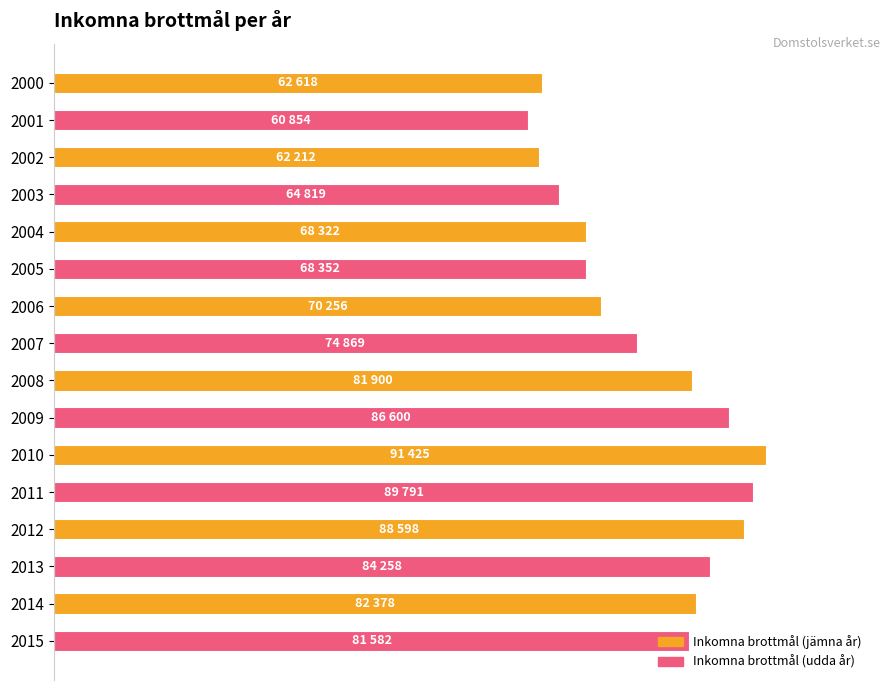

Are the bars horizontal?

Yes